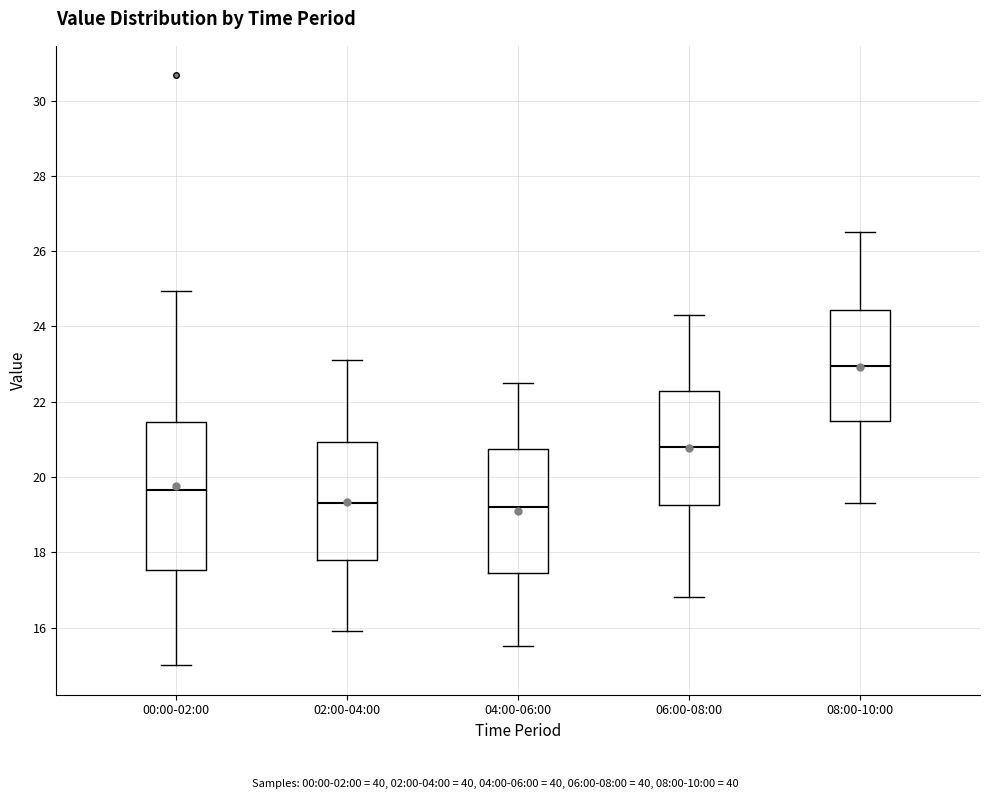

Where does the upper whisker of the box for 08:00-10:00 end on the y-axis? The values are not printed on the chart, so give them approximately, as read against the axis.

26.6